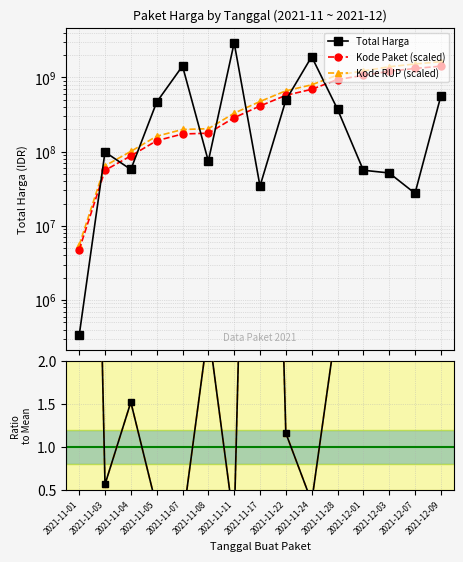

Rank the categories by Kode RUP (scaled) value from highest to lowest.

2021-12-09, 2021-12-07, 2021-12-03, 2021-12-01, 2021-11-28, 2021-11-24, 2021-11-22, 2021-11-17, 2021-11-11, 2021-11-08, 2021-11-07, 2021-11-05, 2021-11-04, 2021-11-03, 2021-11-01